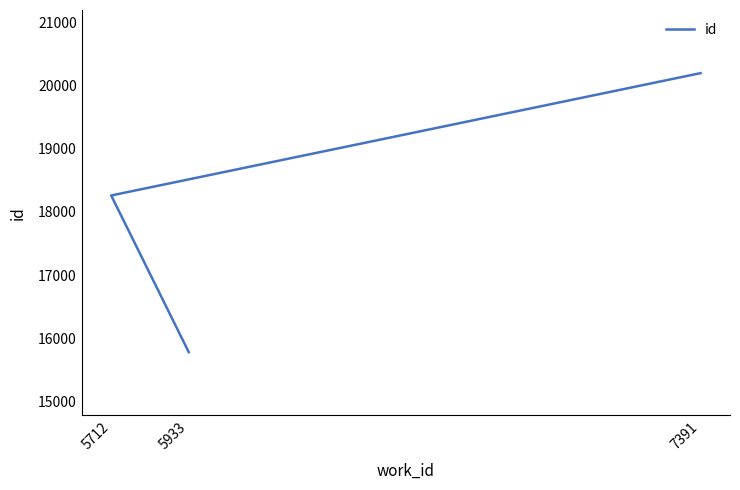

How many categories are shown in the chart?

3